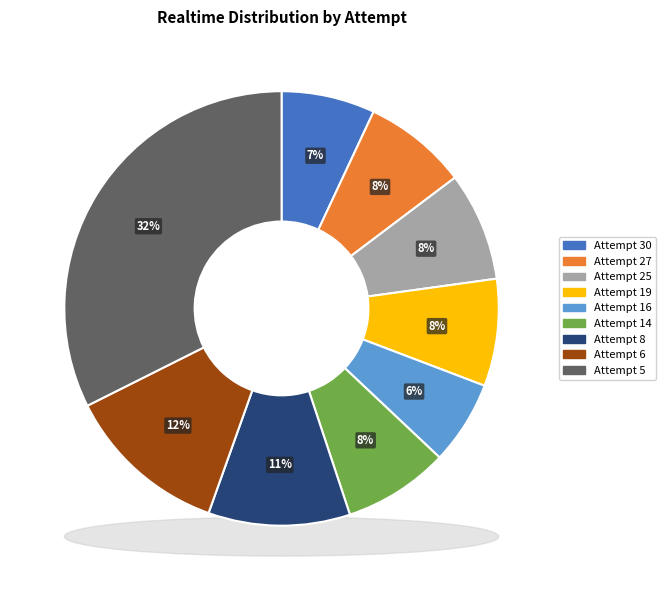

Is there any slice that represents more than half of the pie?

No